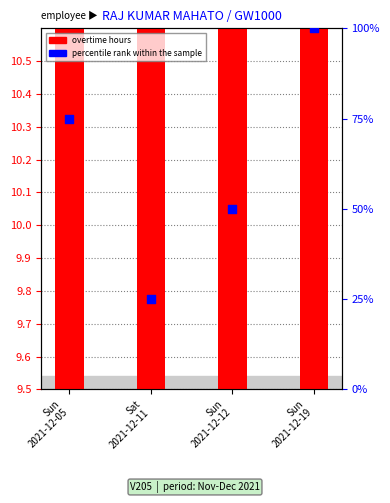

At how many categories does at least one series exceed 62?

2